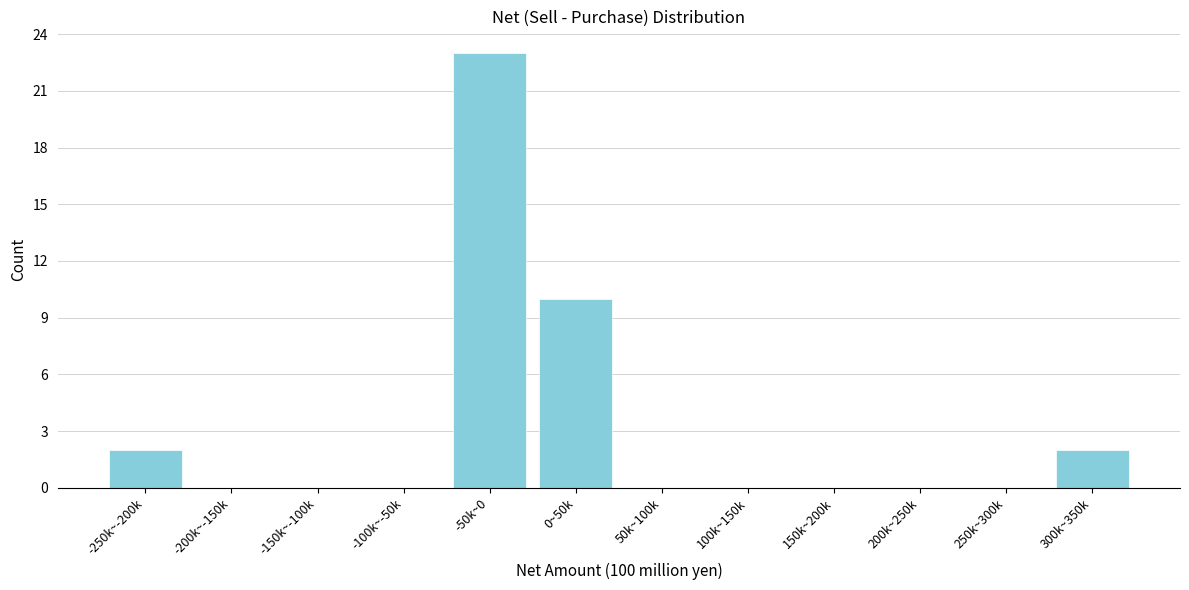

Reading left to right, list all the values displayed in this chart.

-250k~-200k=2	-200k~-150k=0	-150k~-100k=0	-100k~-50k=0	-50k~0=23	0~50k=10	50k~100k=0	100k~150k=0	150k~200k=0	200k~250k=0	250k~300k=0	300k~350k=2